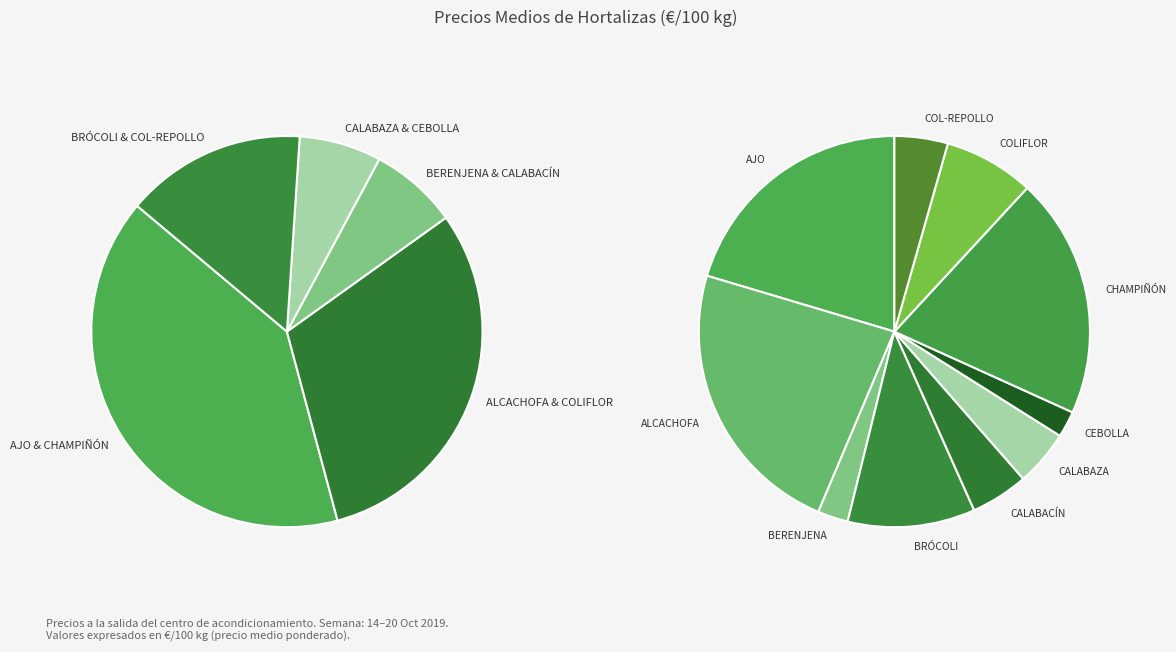

Which category has the smallest portion of the pie?

CEBOLLA